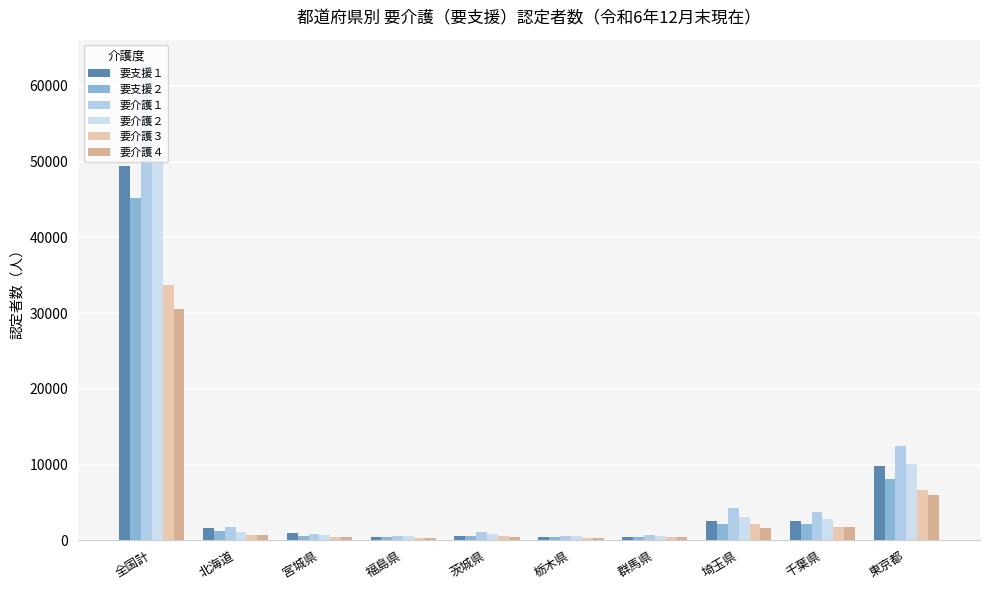

Rank the series at 福島県 from lowest to highest value.

要介護４, 要介護３, 要支援２, 要支援１, 要介護２, 要介護１